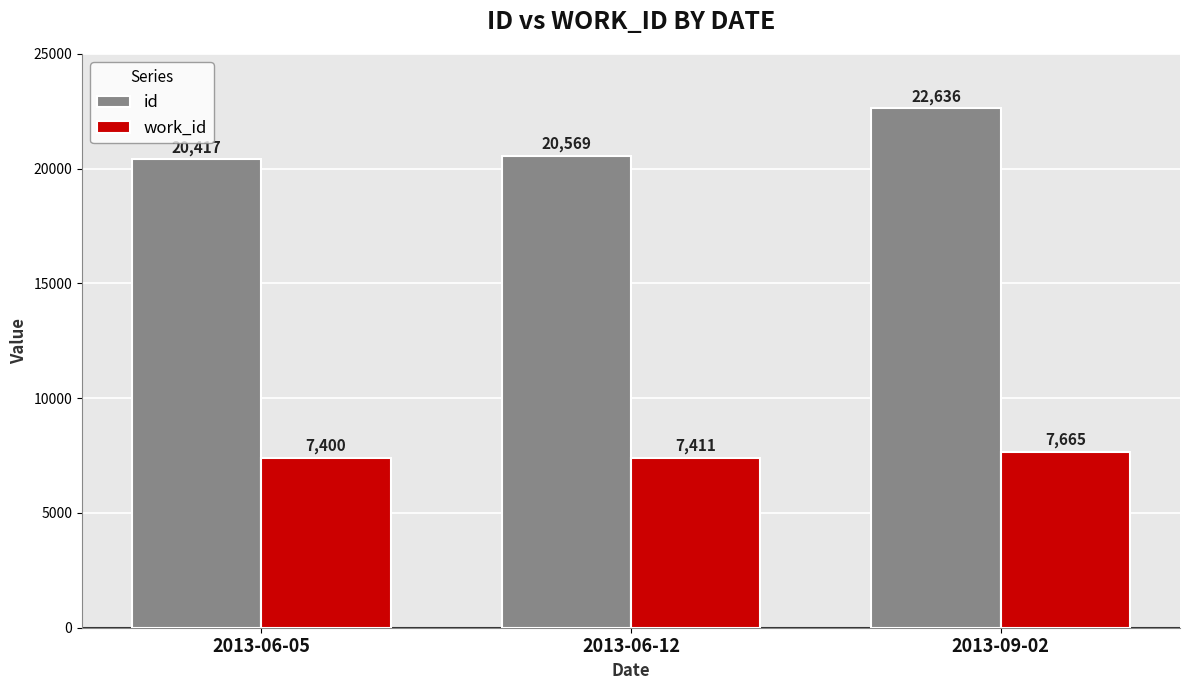

What is the spread (max minus min) of values at 2013-06-05?

13017